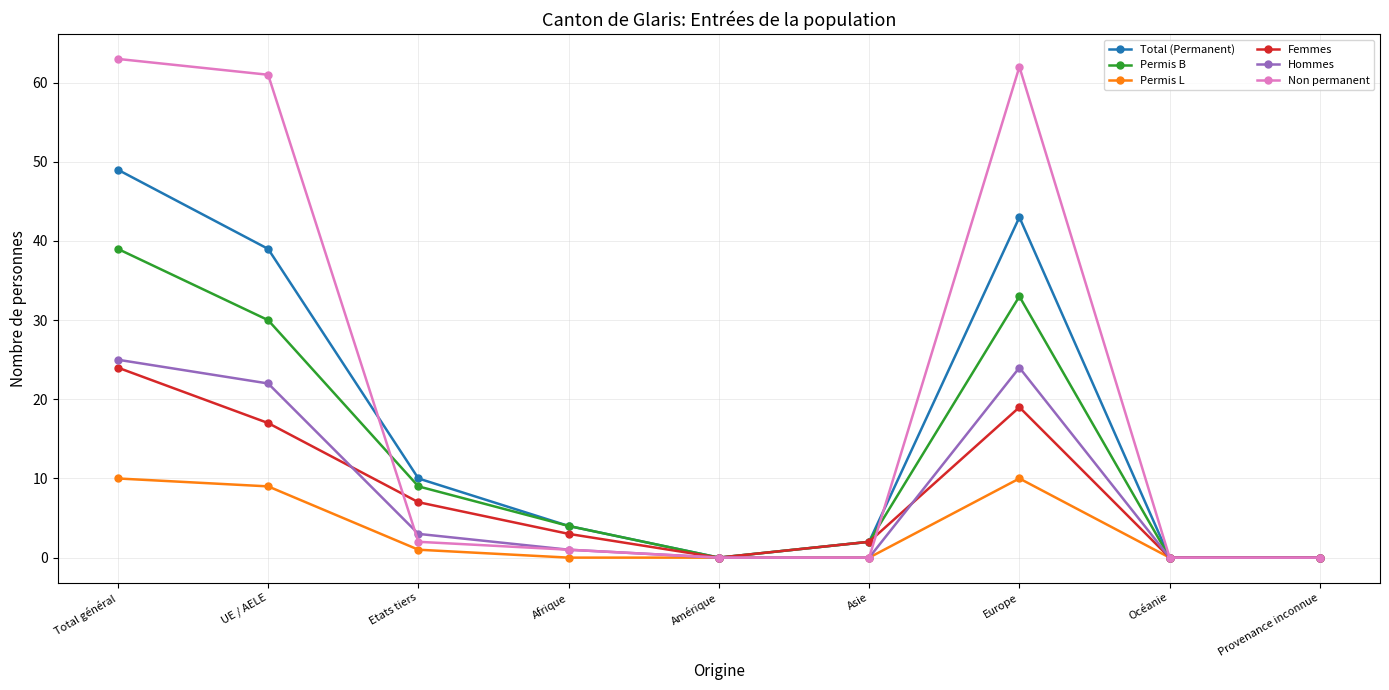

How many lines are shown in the chart?

6